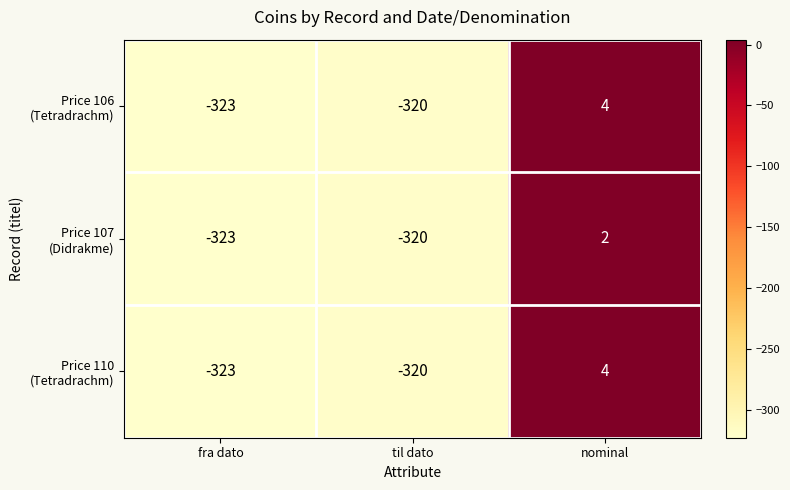

Which label corresponds to the smallest value in the chart?

fra dato